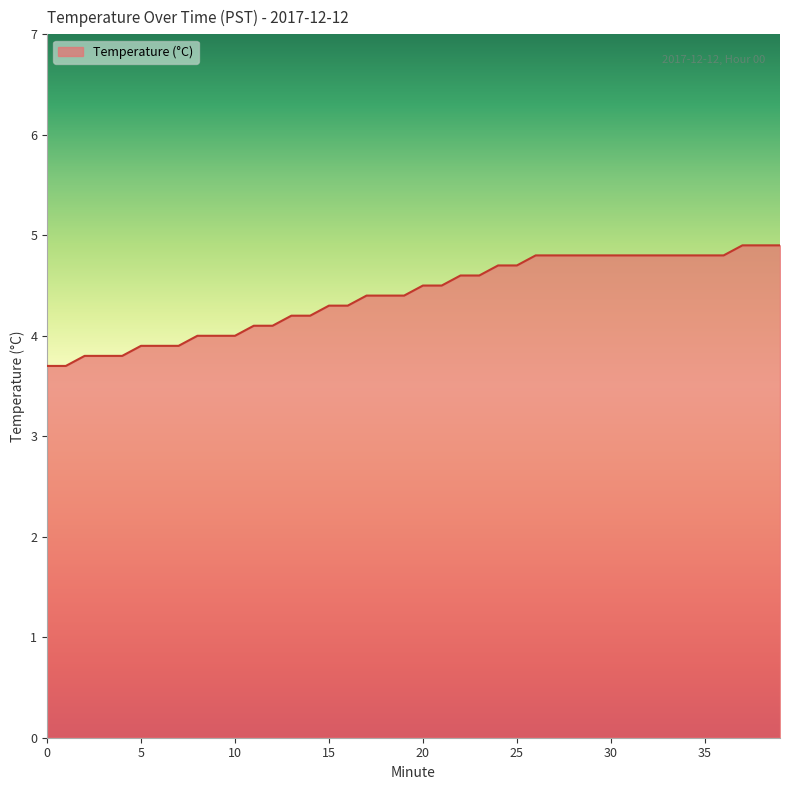

What is the minimum value shown in the chart?

3.7